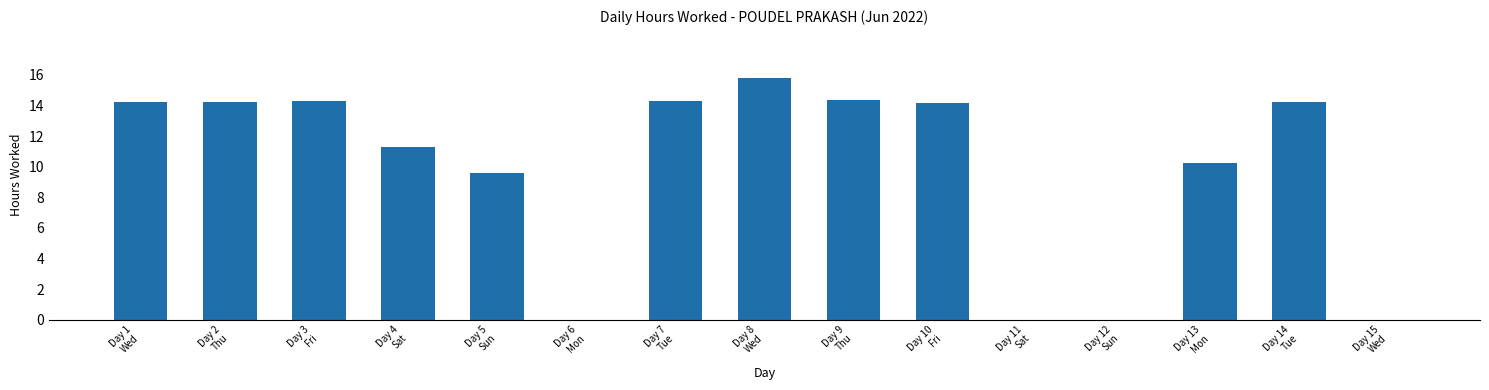

Does the chart contain stacked bars?

No